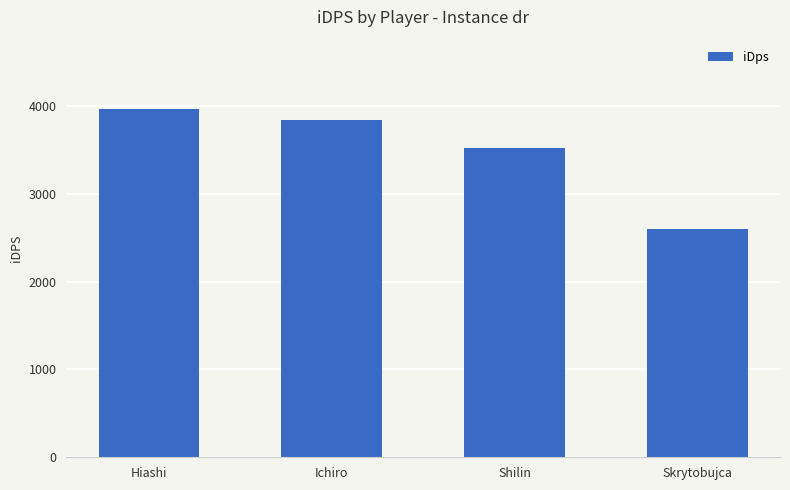

Between Ichiro and Shilin, which is larger?

Ichiro